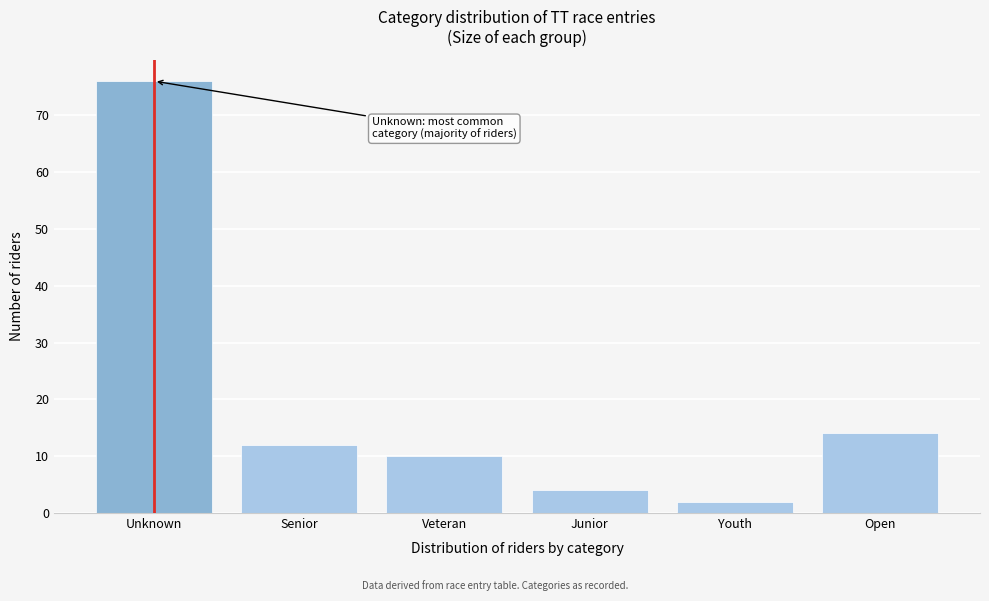

Reading left to right, transcribe all the data shown in this chart.

Unknown=76	Senior=12	Veteran=10	Junior=4	Youth=2	Open=14